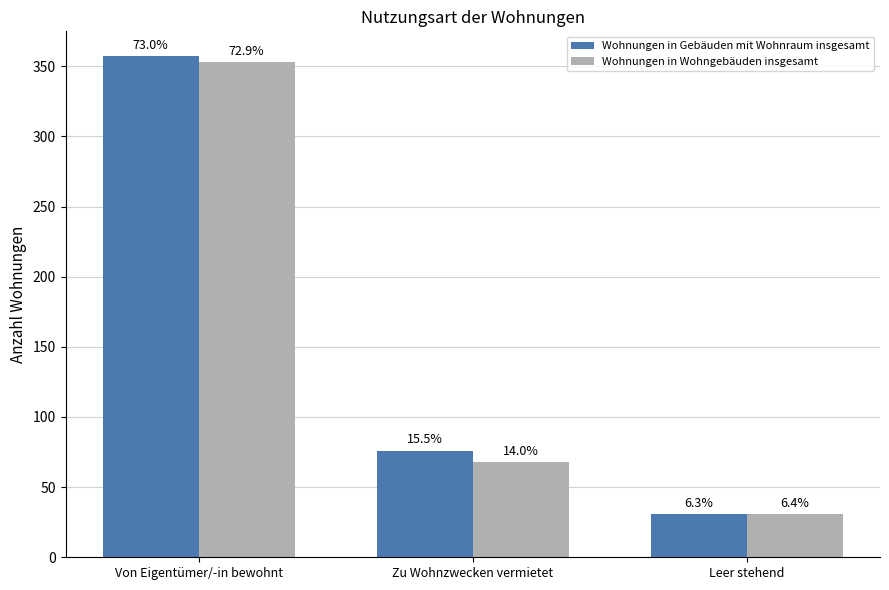

How many groups of bars are there?

3